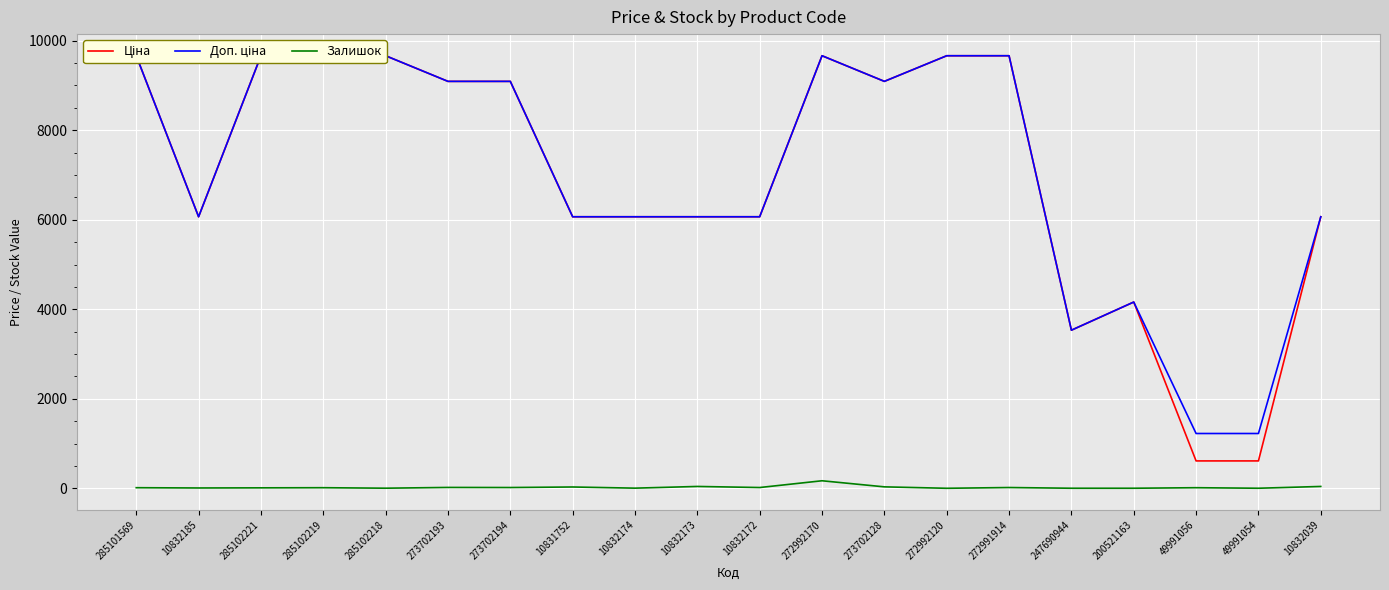

List the labels in order of Залишок value, smallest first.

272992120, 247690944, 200521163, 49991054, 285102218, 10832174, 10832185, 285102221, 285101569, 285102219, 49991056, 273702194, 10832172, 272991914, 273702193, 10831752, 273702128, 10832173, 10832039, 272992170